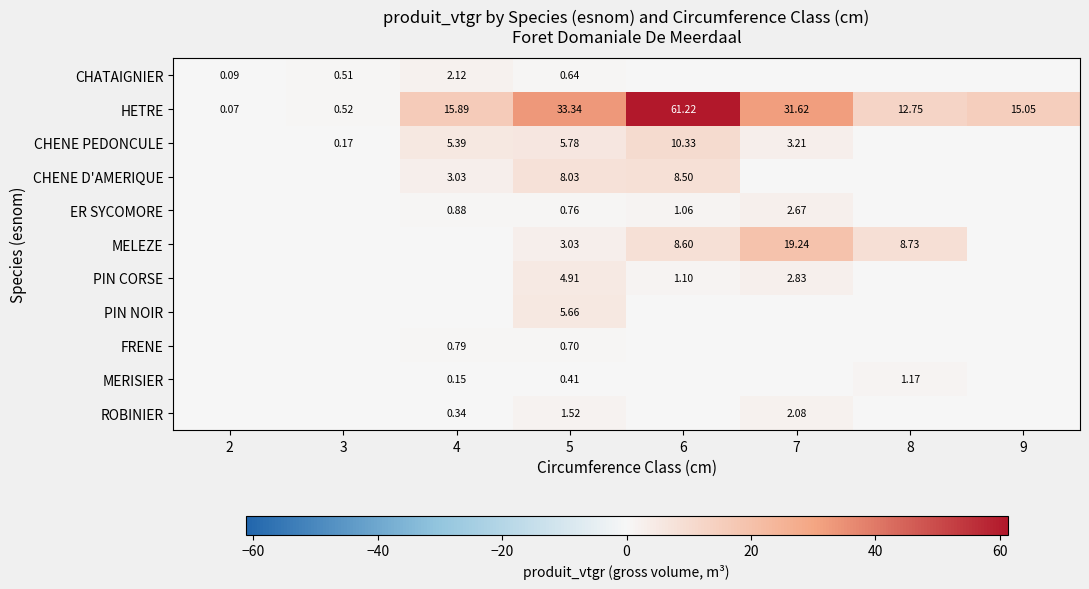

What is the total value across all series at 2?

0.2